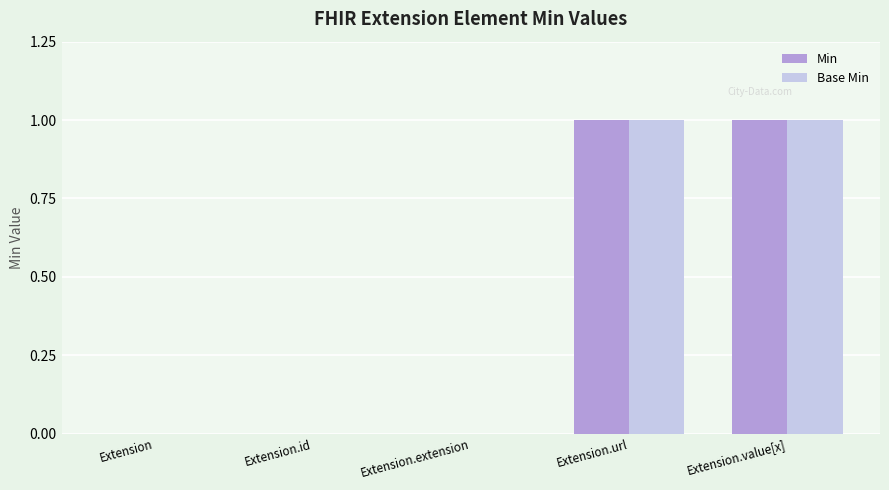

Is it true that Min equals 0 at Extension.id?

True